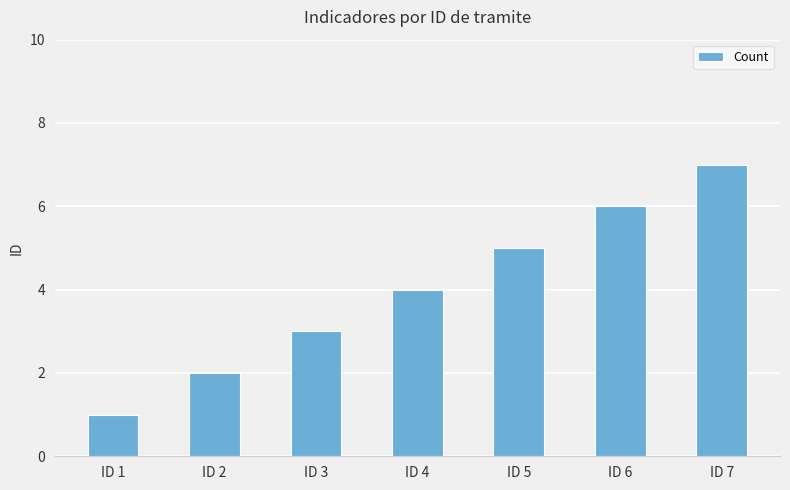

Reading left to right, what are all the values shown in this chart?

1	2	3	4	5	6	7